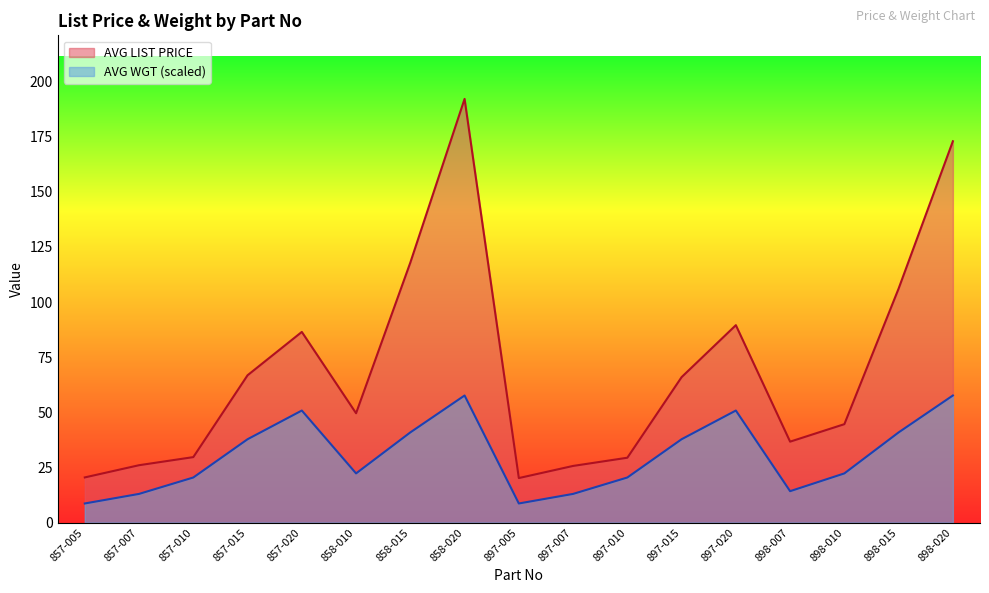

Reading left to right, list all the values displayed in this chart.

AVG LIST PRICE: 20.5	26.0	29.7	66.8	86.5	49.6	117.9	192.1	20.2	25.7	29.4	66.0	89.5	36.7	44.6	106.1	172.9
AVG WGT: 8.7	13.0	20.5	37.8	50.8	22.3	40.9	57.6	8.7	13.0	20.5	37.8	50.8	14.3	22.3	40.9	57.6